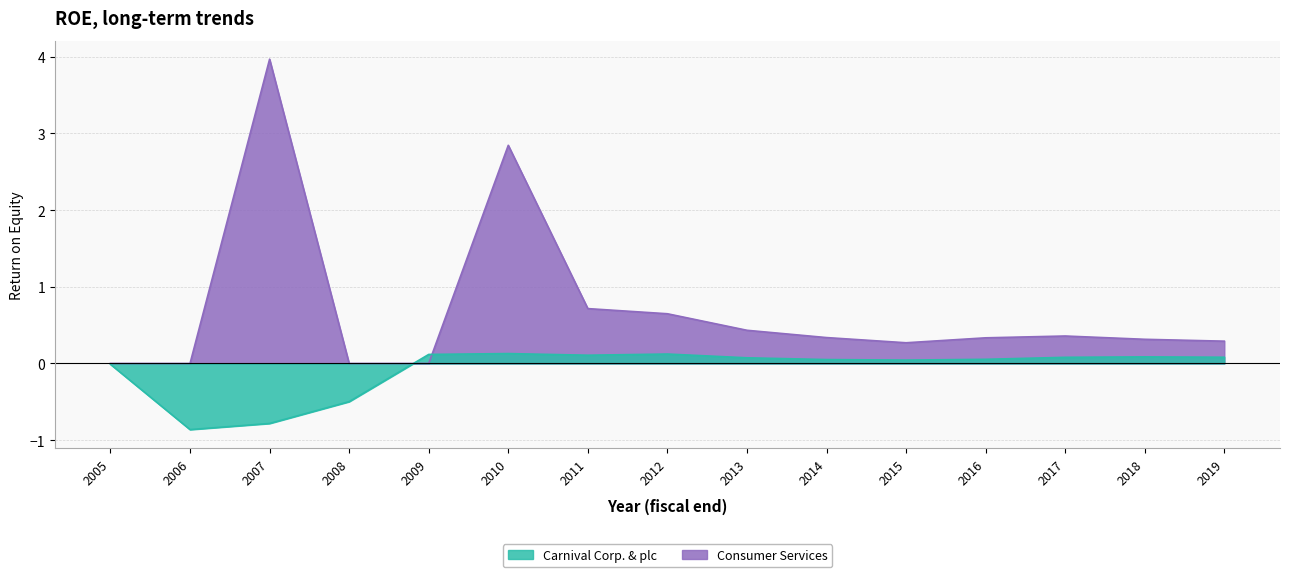

Where is the first local maximum for Consumer Services?

2007